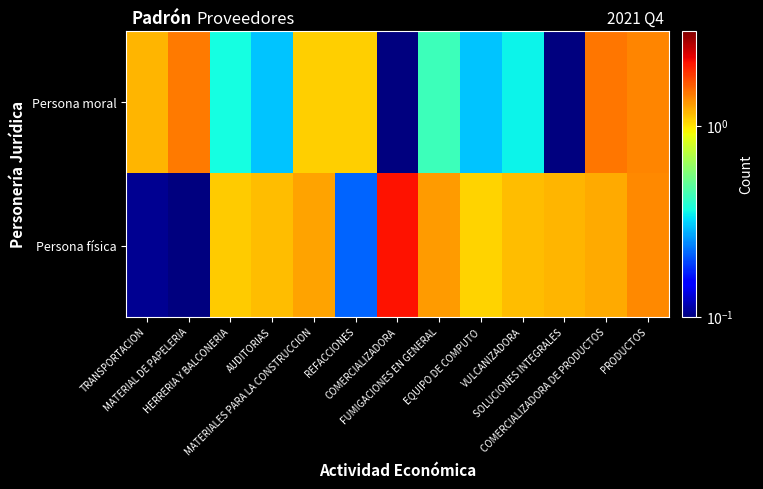

List the series in order of their peak value, lowest first.

Persona moral, Persona física